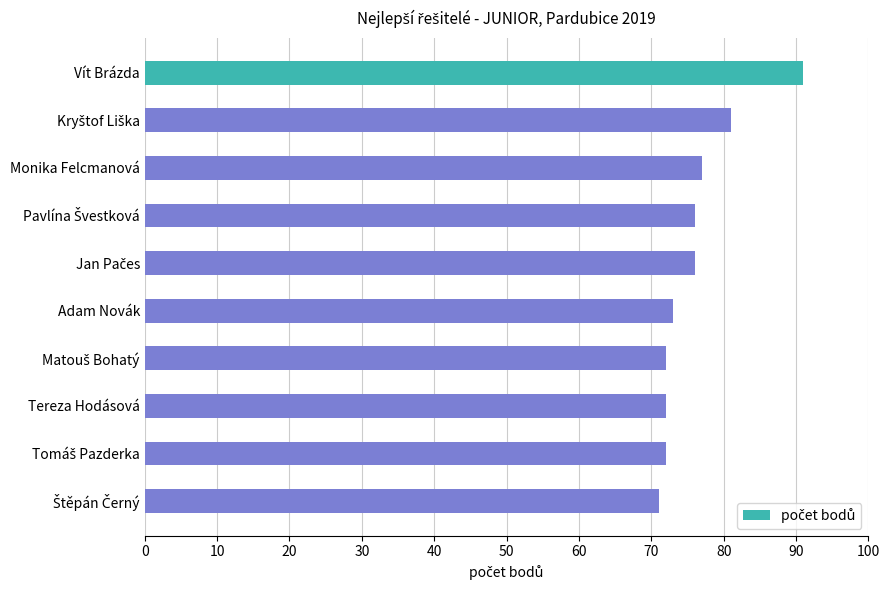

Reading bottom to top, transcribe all the data shown in this chart.

71	72	72	72	73	76	76	77	81	91